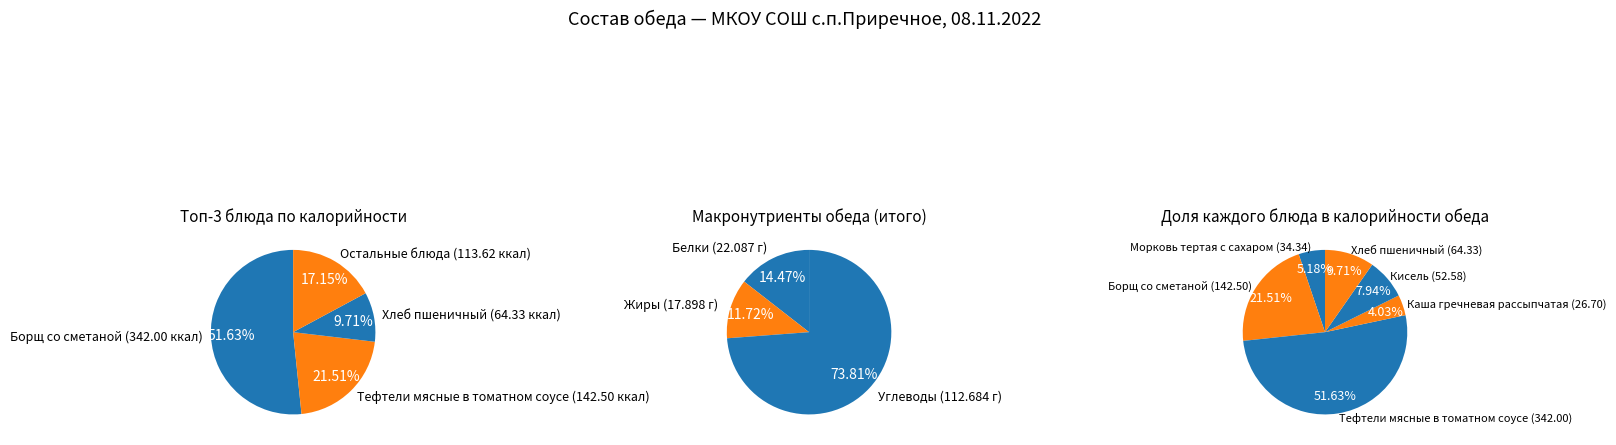

The Каша гречневая рассыпчатая slice represents 18% of the pie. True or false?

False